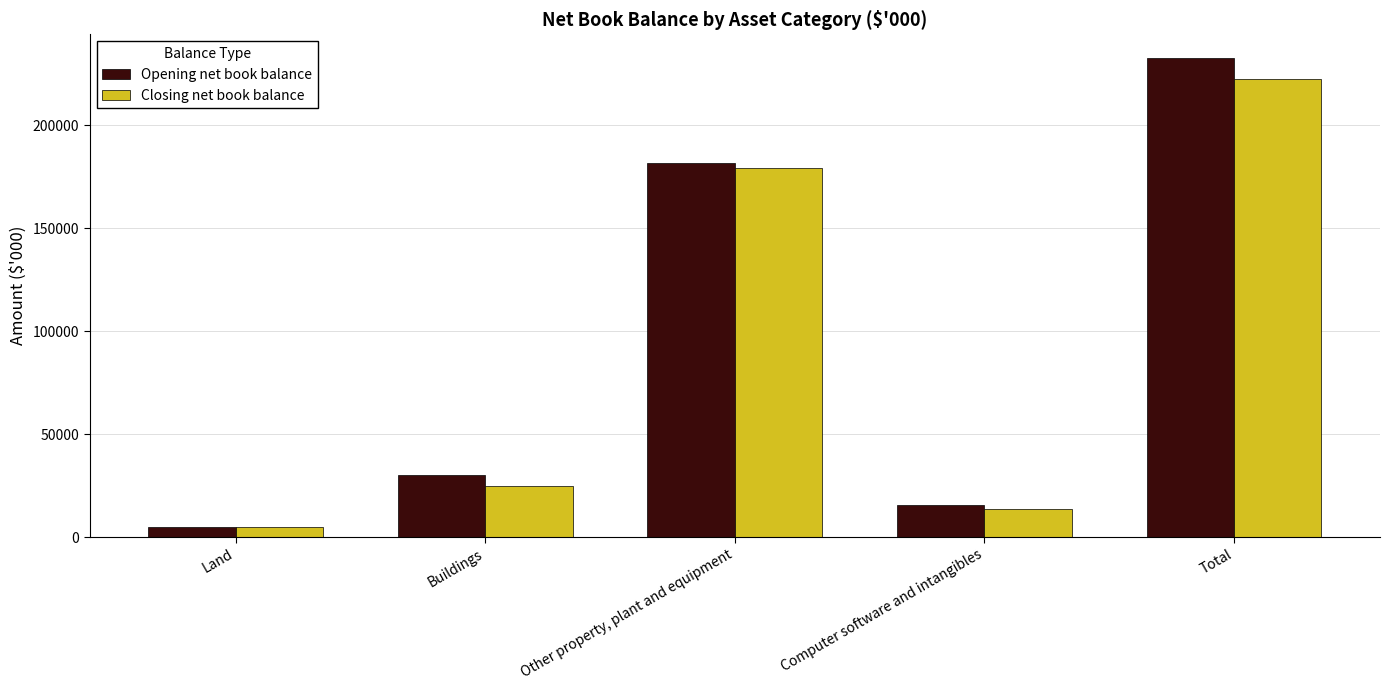

What is the value of the Closing net book balance bar at the 4th from the left?

13693